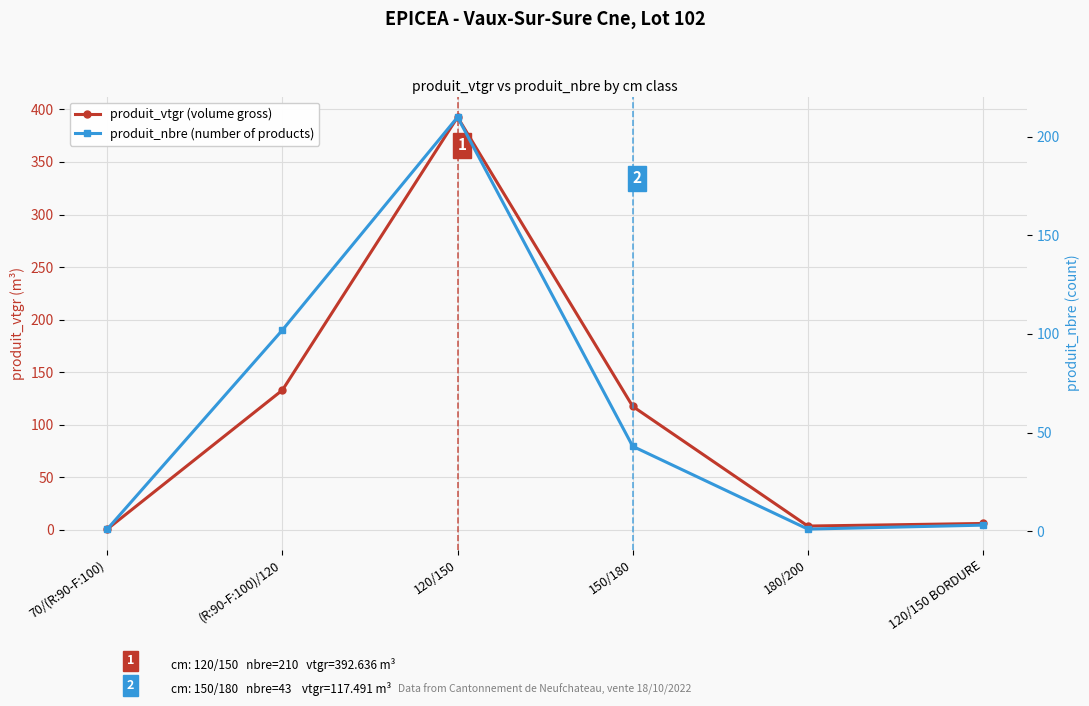

Is this an area chart (filled region under the line)?

No